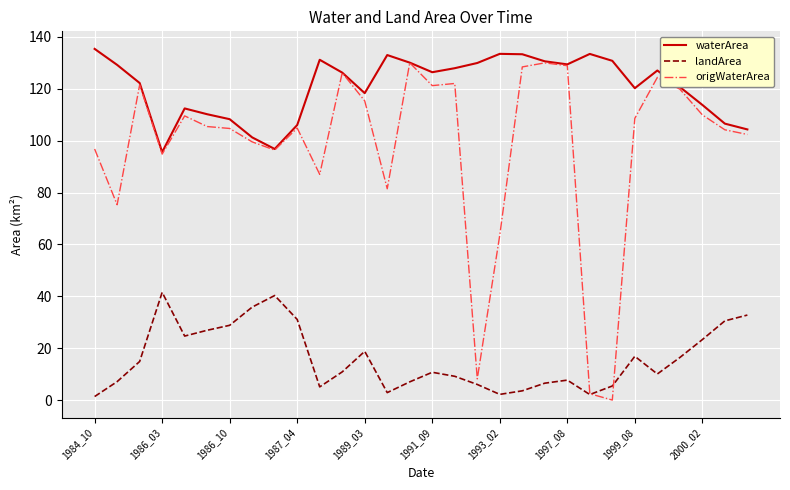

Is this an area chart (filled region under the line)?

No